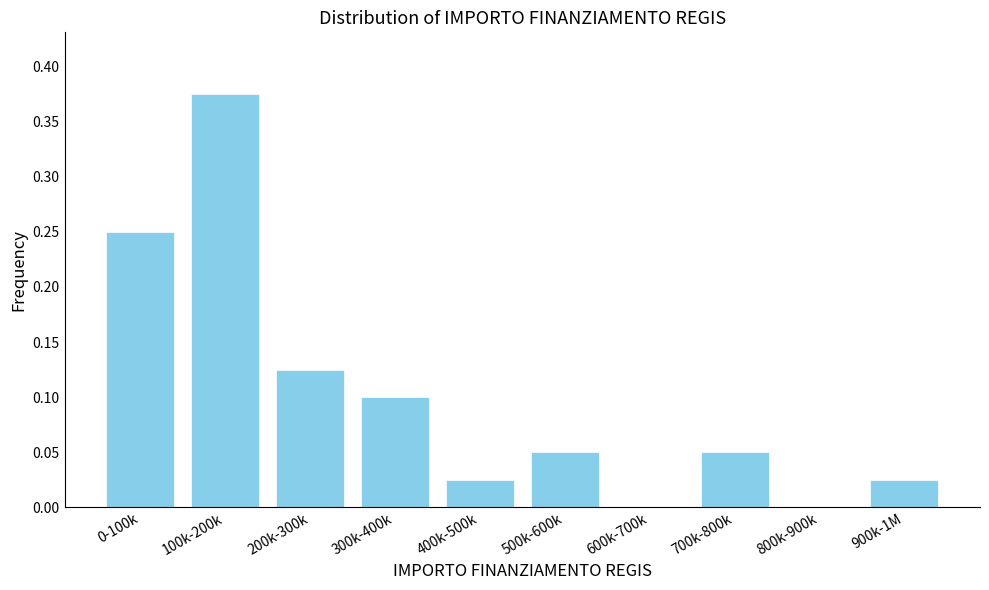

What is the sum of all values?

1.0